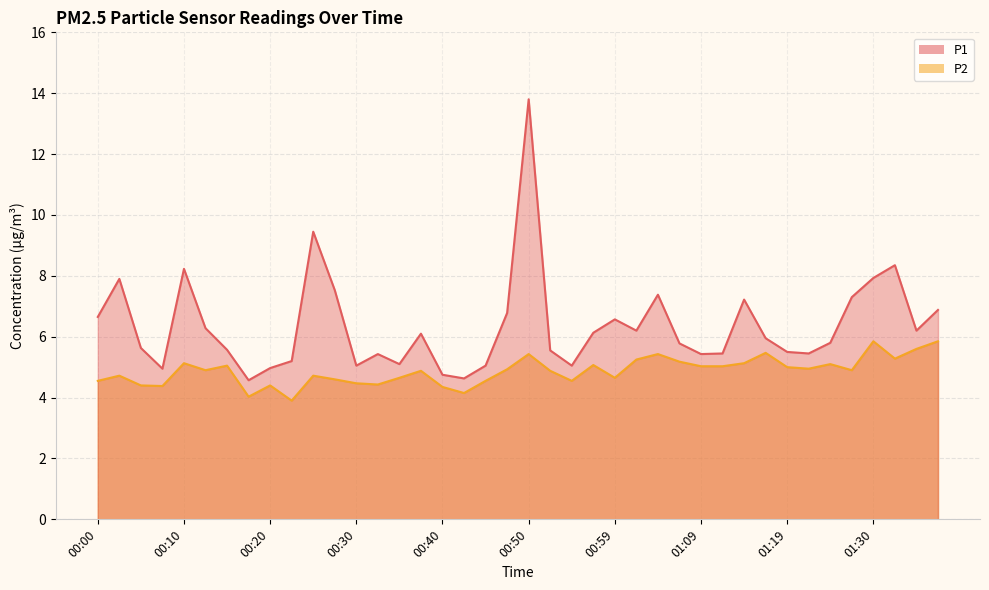

In P1, how many points are lower than both neighbors (excluding endpoints)?

10